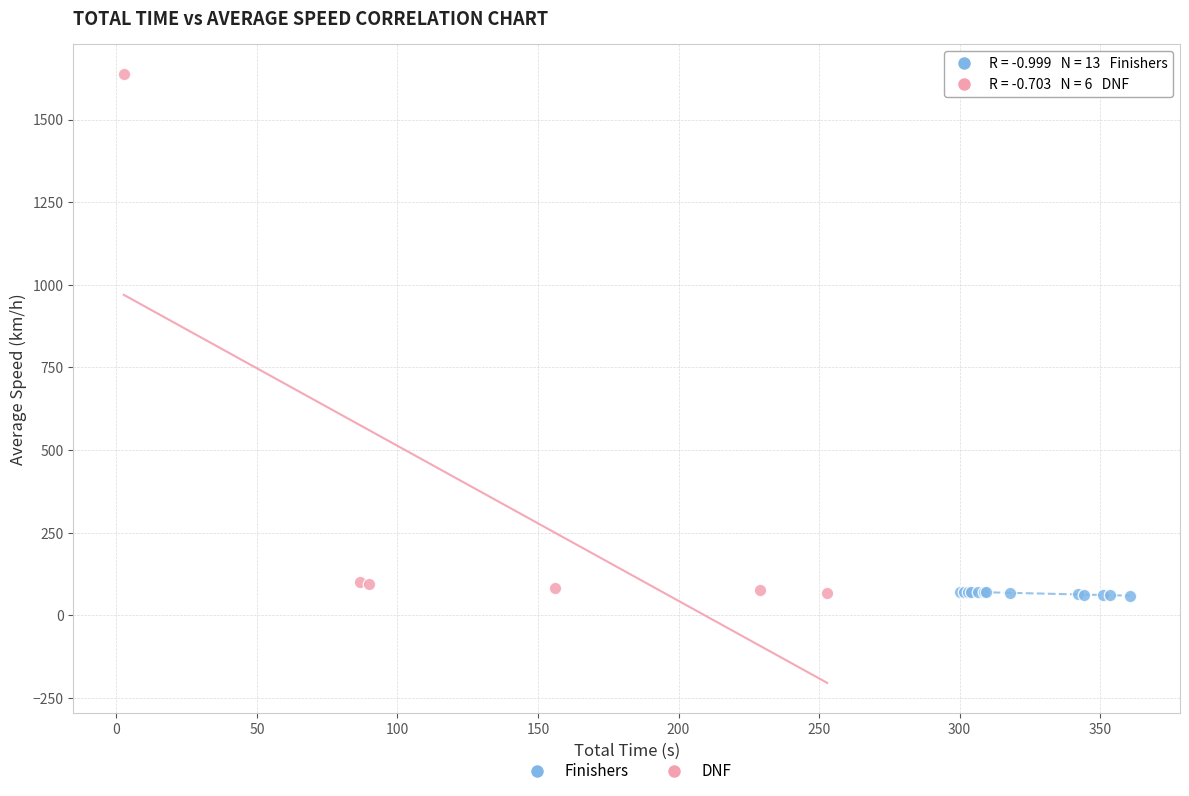

Which series reaches the maximum Y coordinate?

DNF